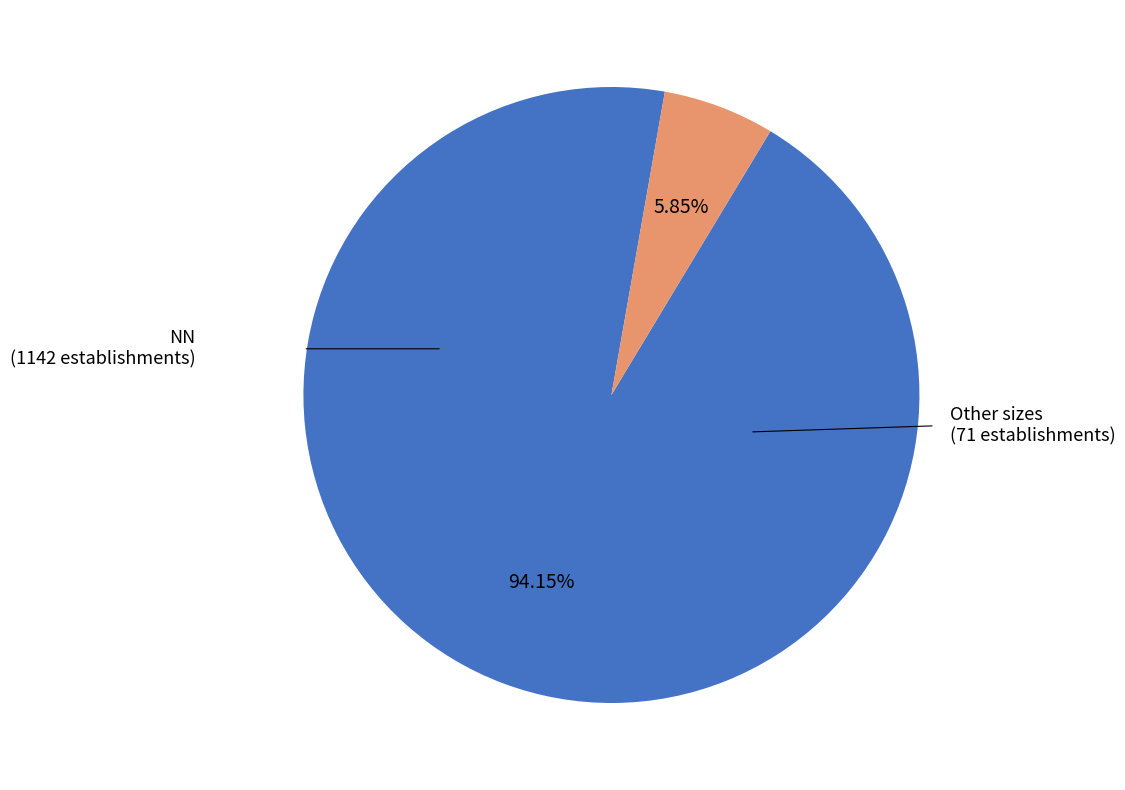

Does any single category account for the majority?

Yes